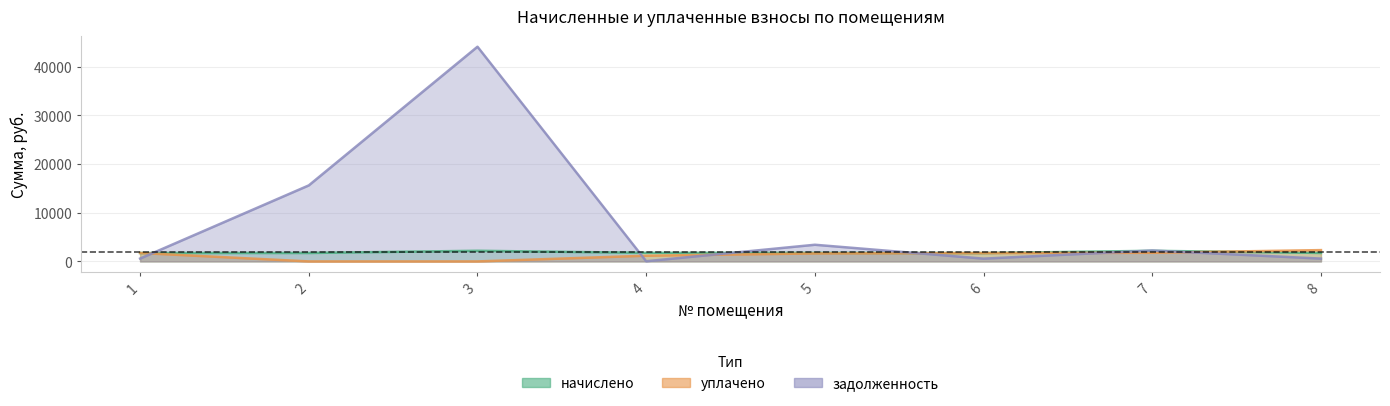

What are all the series names shown in the legend?

начислено, уплачено, задолженность